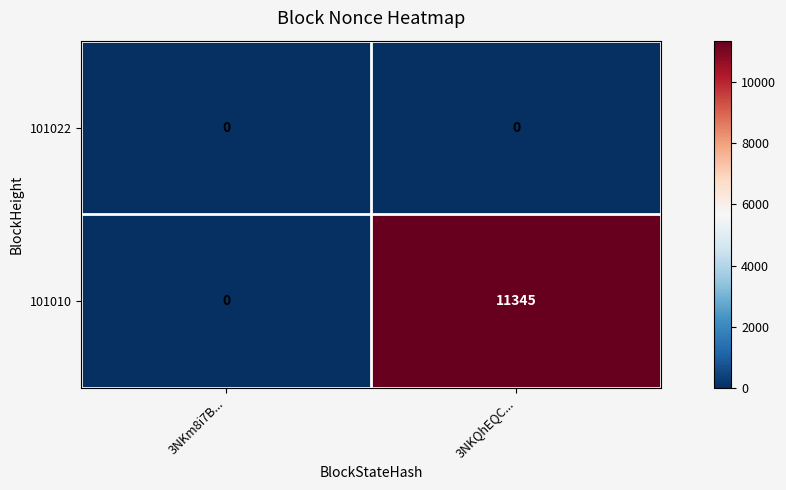

What is the difference between the maximum and minimum values in the 101010 series?

11345